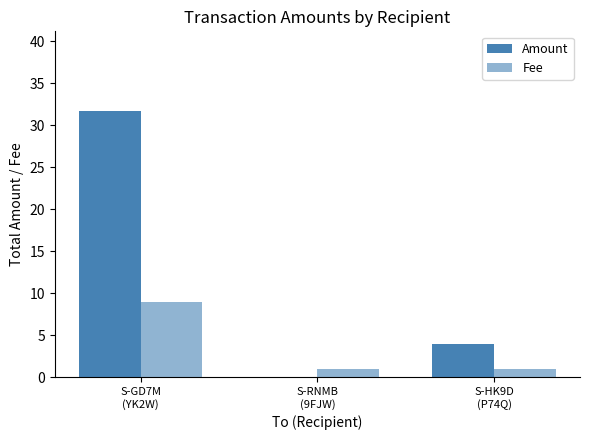

Are the bars grouped side by side (vs. stacked)?

Yes